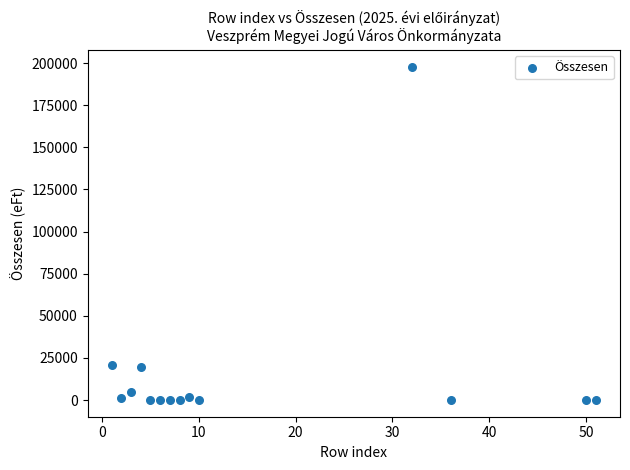

What is the range of Y values (max minus min)?

198000